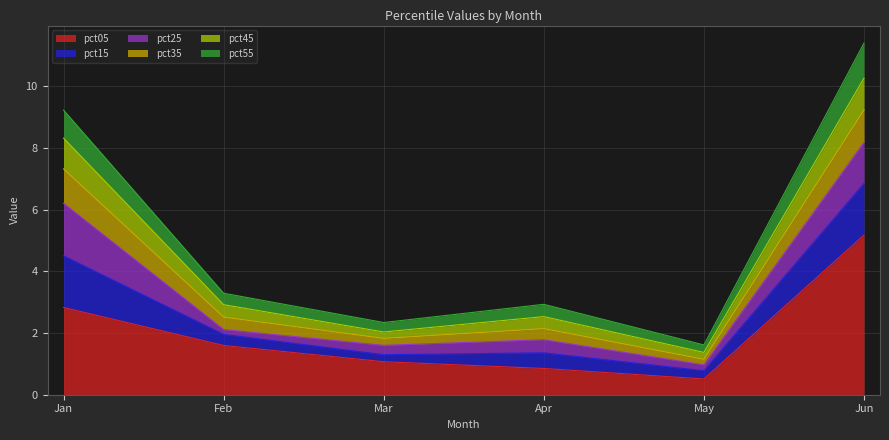

What is the minimum value for pct05?

0.5